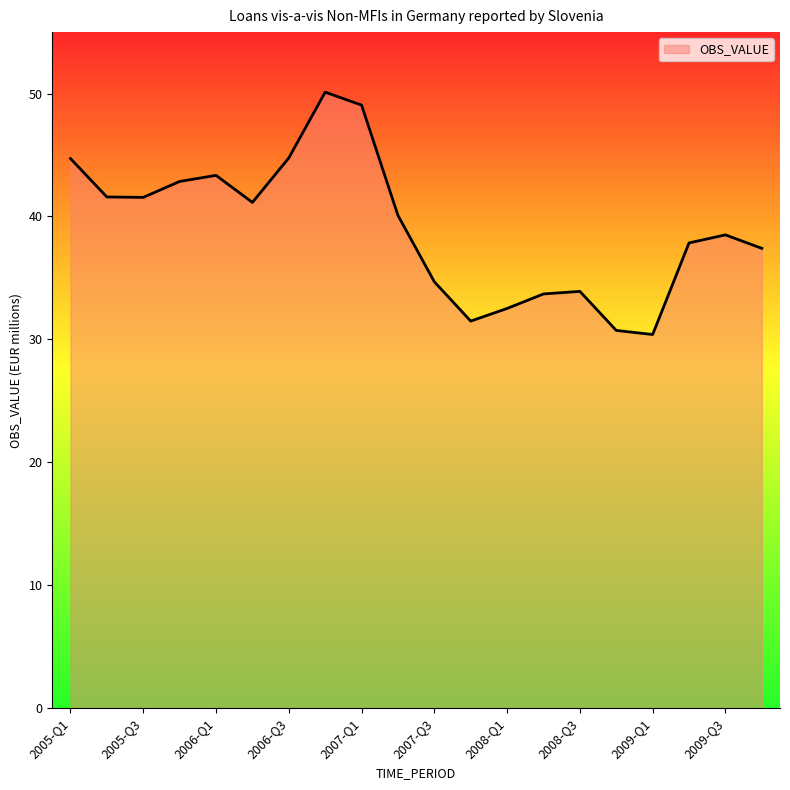

What is the maximum value shown in the chart?

50.1